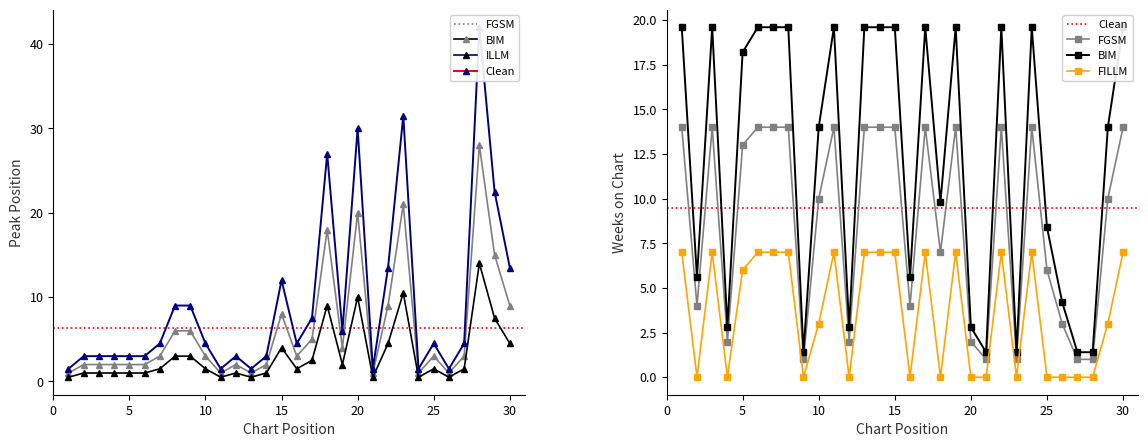

After their last crossing, which series has the higher values: Peak Position or Weeks on Chart?

Weeks on Chart